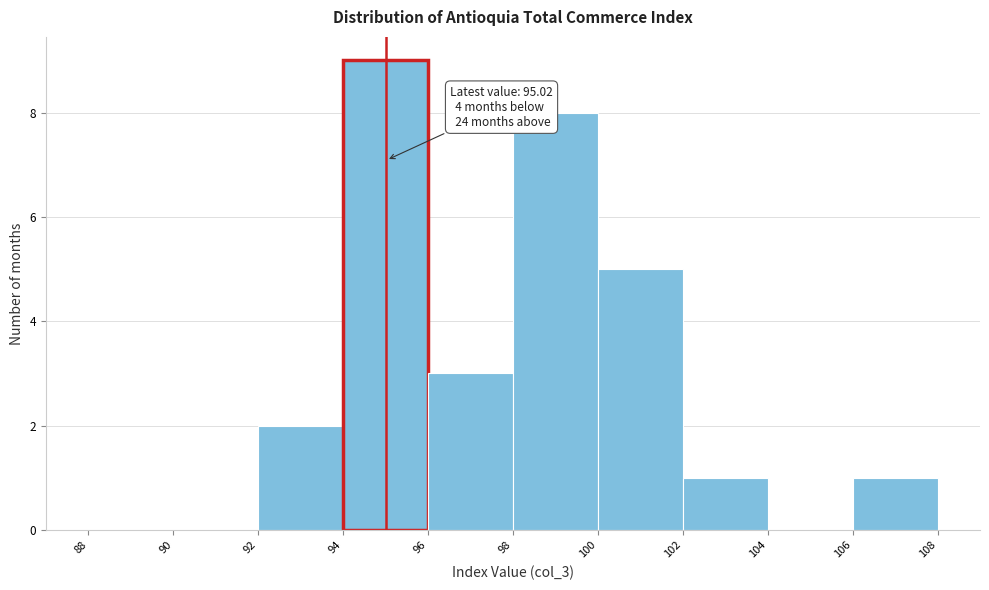

Over which range of the x-axis is the bar tallest?

94 to 96